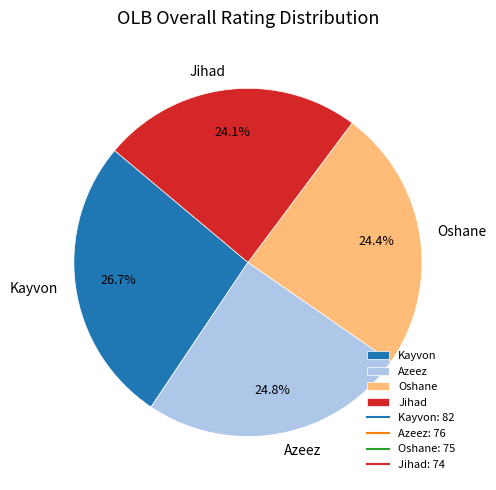

To the nearest percent, what is the combined percentage of Jihad and Kayvon?

51%